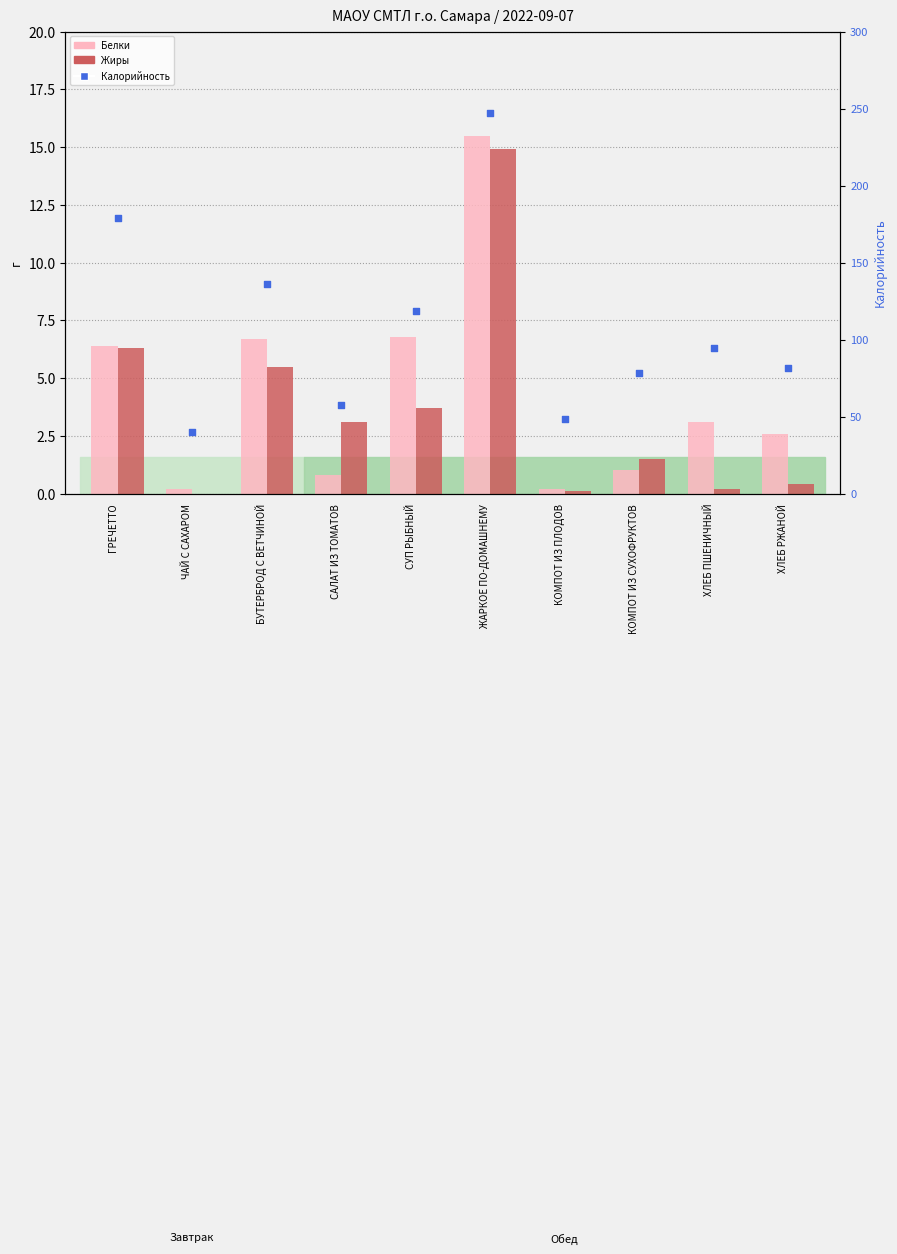

Which series has the largest total across all categories?

Калорийность